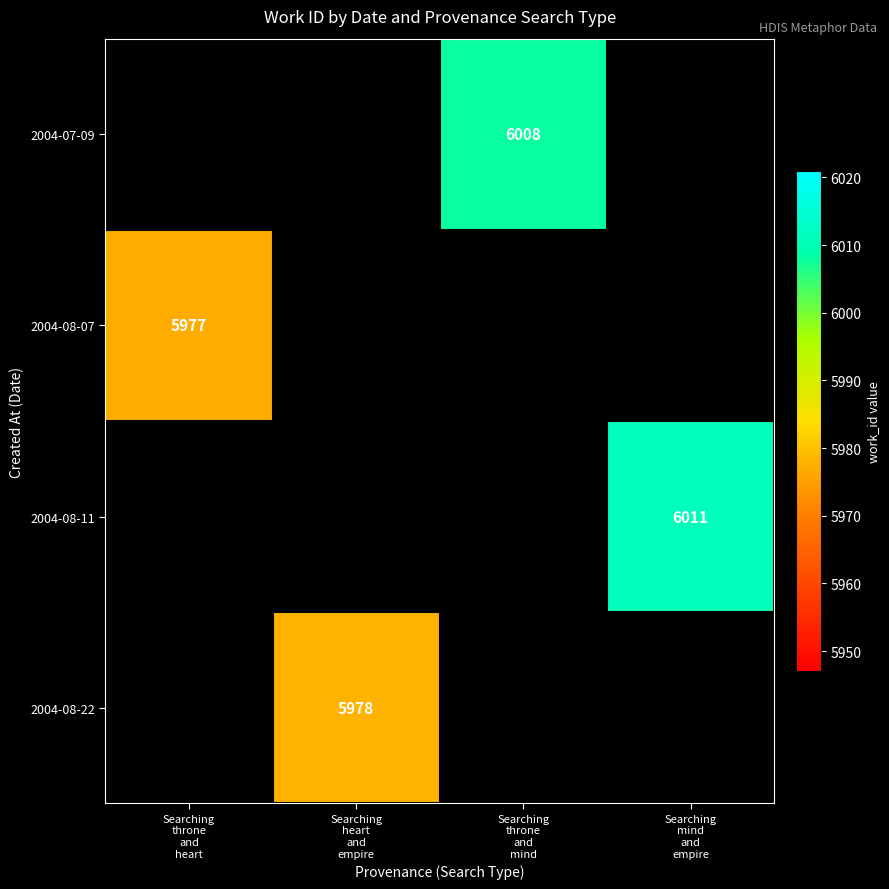

What is the smallest value displayed?

5977.0